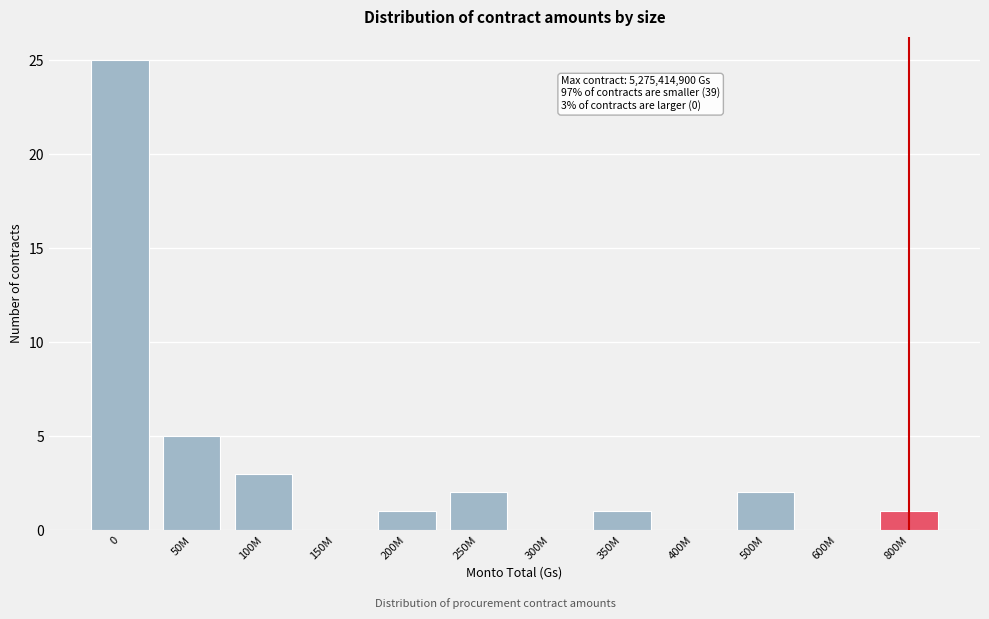

Reading left to right, list all the values displayed in this chart.

0=25	50M=5	100M=3	150M=0	200M=1	250M=2	300M=0	350M=1	400M=0	500M=2	600M=0	800M=1